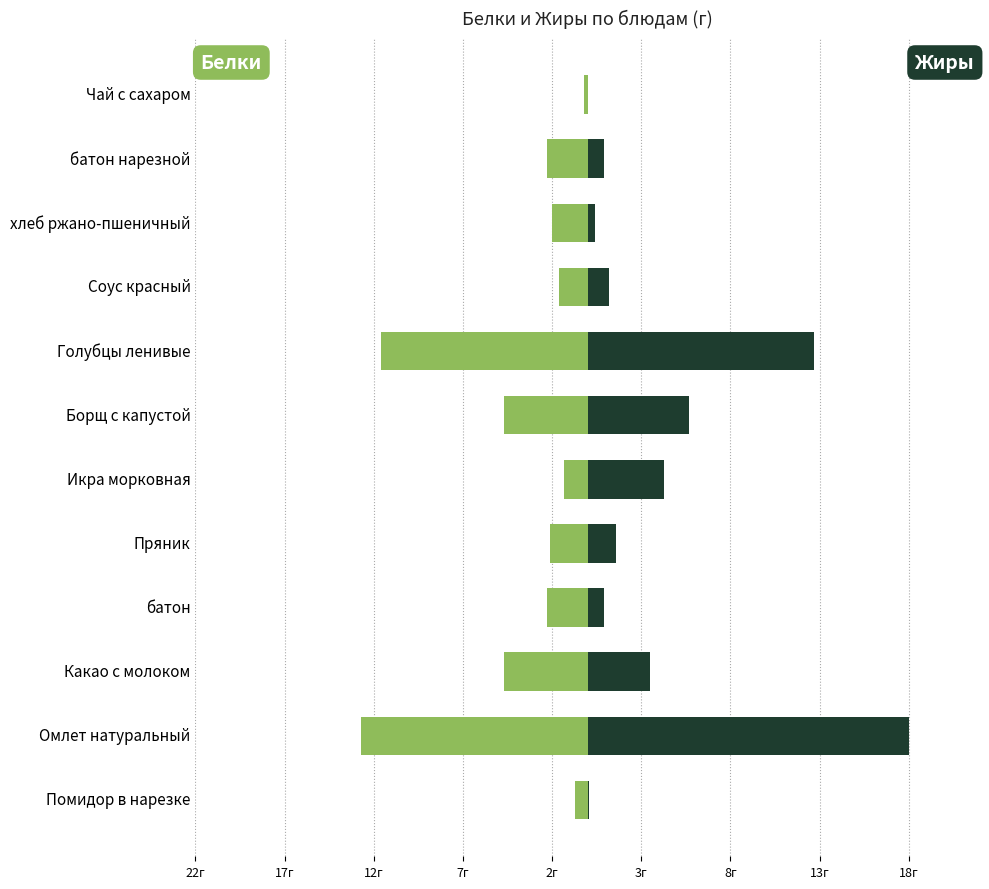

Does the chart contain any negative values?

Yes